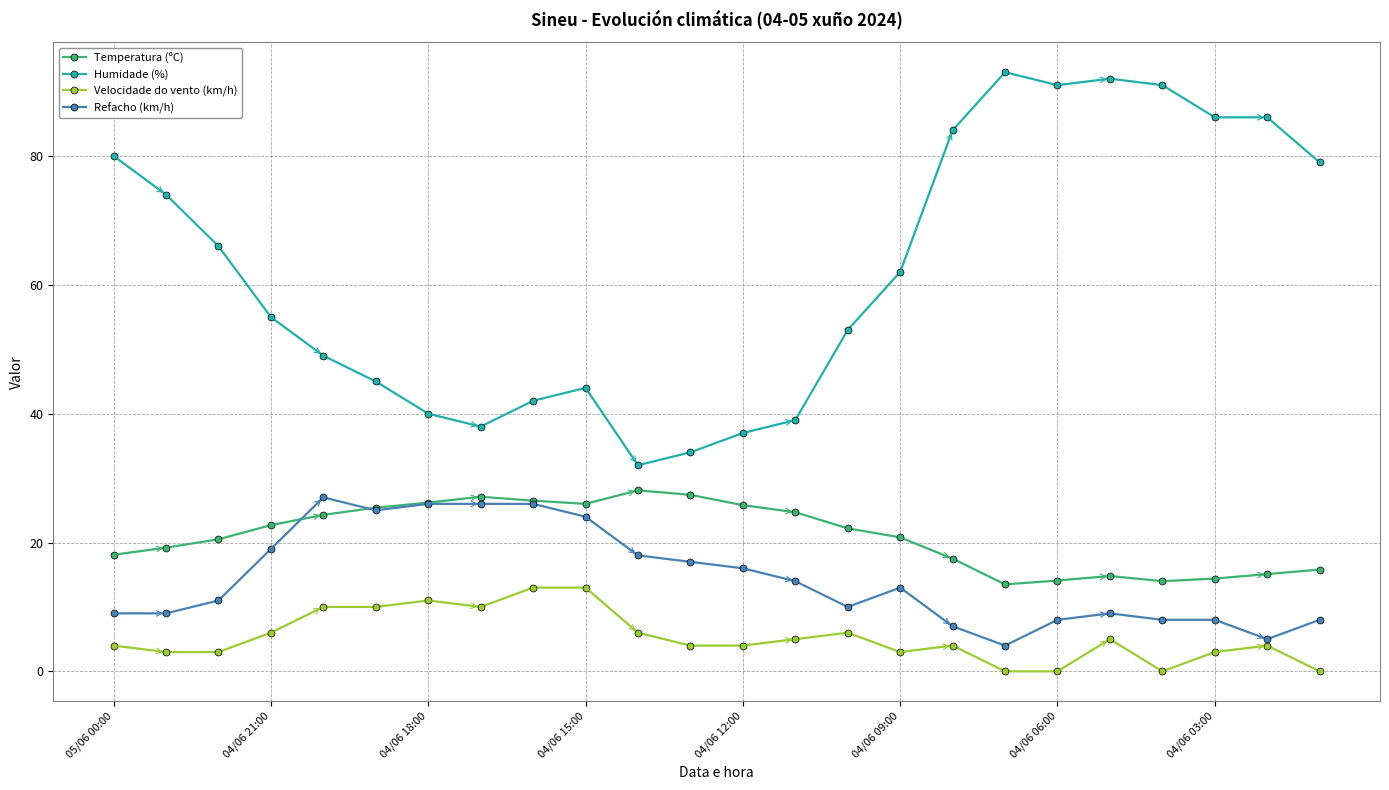

What are all the series names shown in the legend?

Temperatura (ºC), Humidade (%), Velocidade do vento (km/h), Refacho (km/h)